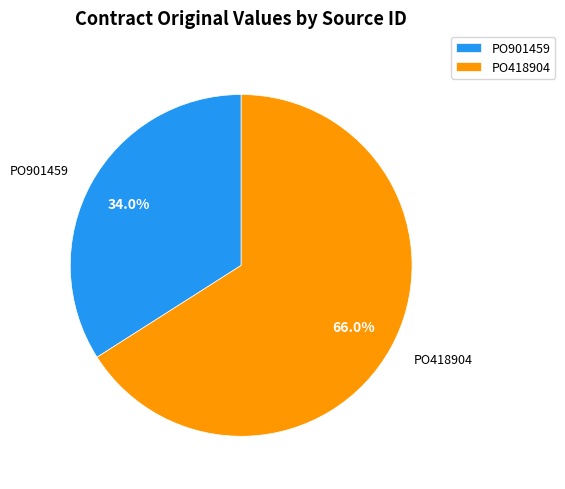

How many segments does this pie chart have?

2